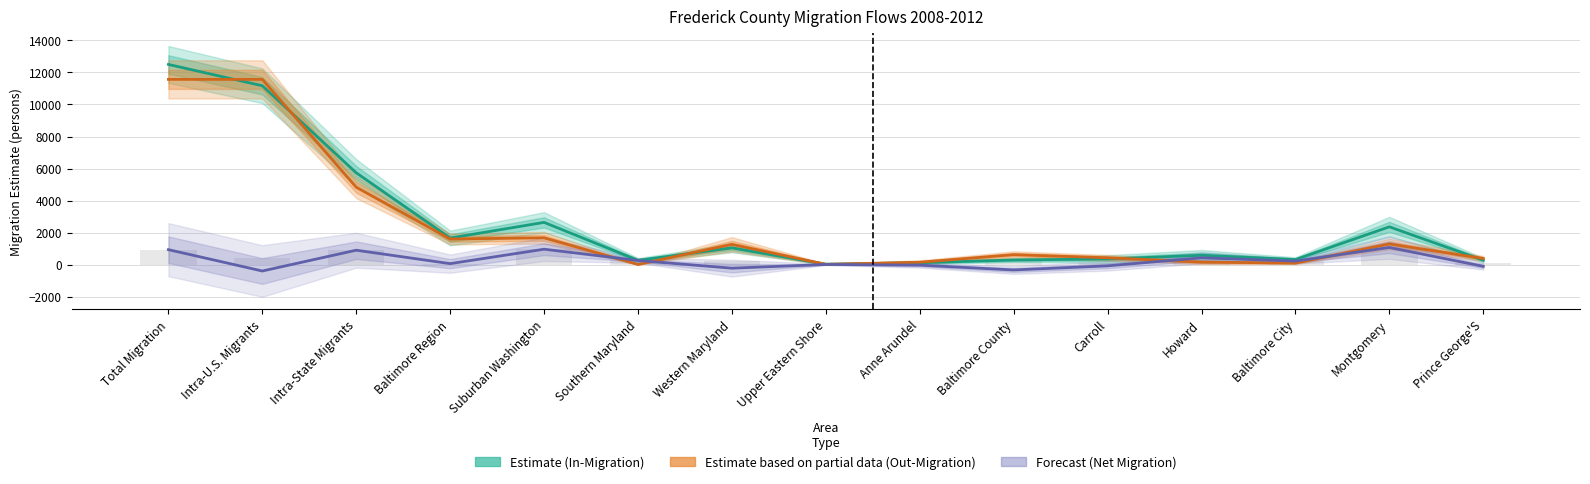

Reading right to left, list all the values displayed in this chart.

Estimate (In-Migration): Prince George'S=277	Montgomery=2361	Baltimore City=318	Howard=584	Carroll=352	Baltimore County=290	Anne Arundel=117	Upper Eastern Shore=29	Western Maryland=1045	Southern Maryland=270	Suburban Washington=2638	Baltimore Region=1661	Intra-State Migrants=5733	Intra-U.S. Migrants=11169	Total Migration=12501
Estimate based on partial data (Out-Migration): Prince George'S=385	Montgomery=1290	Baltimore City=98	Howard=158	Carroll=428	Baltimore County=622	Anne Arundel=150	Upper Eastern Shore=18	Western Maryland=1267	Southern Maryland=12	Suburban Washington=1675	Baltimore Region=1599	Intra-State Migrants=4832	Intra-U.S. Migrants=11567	Total Migration=11567
Forecast (Net Migration): Prince George'S=-108	Montgomery=1071	Baltimore City=220	Howard=426	Carroll=-76	Baltimore County=-332	Anne Arundel=-33	Upper Eastern Shore=11	Western Maryland=-222	Southern Maryland=258	Suburban Washington=963	Baltimore Region=62	Intra-State Migrants=901	Intra-U.S. Migrants=-398	Total Migration=934